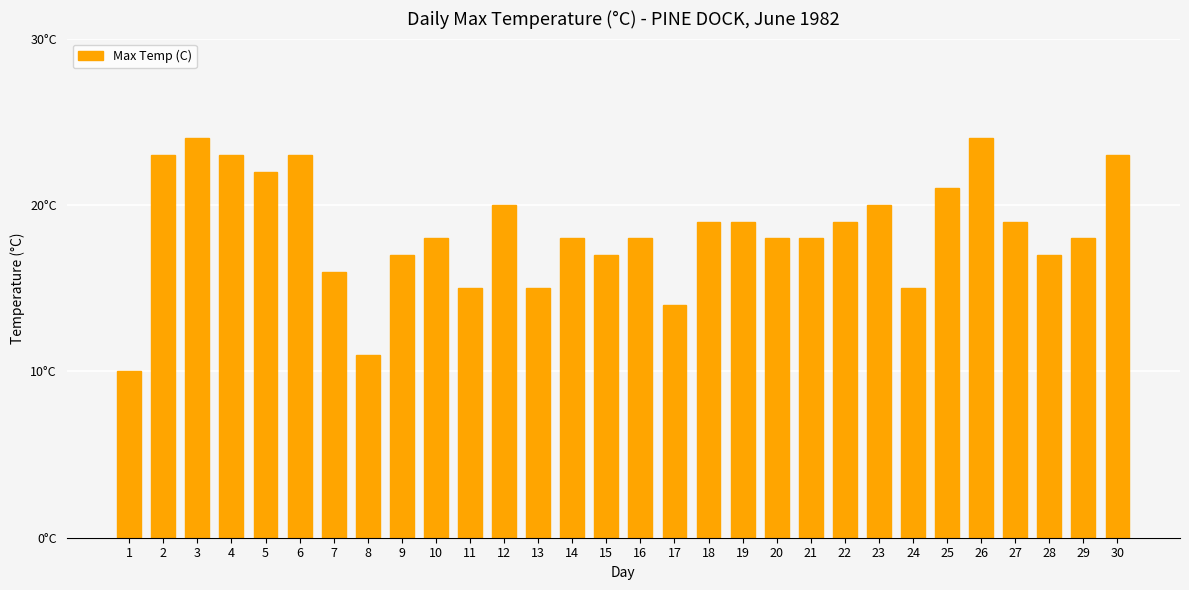

What is the approximate value at 25?

21